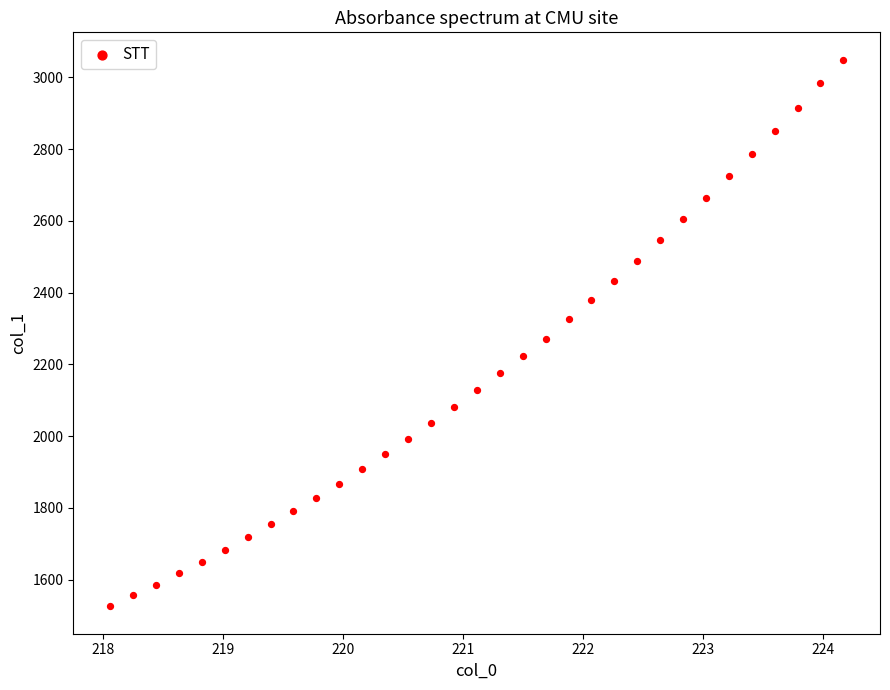

What is the range of X values (max minus min)?

6.1